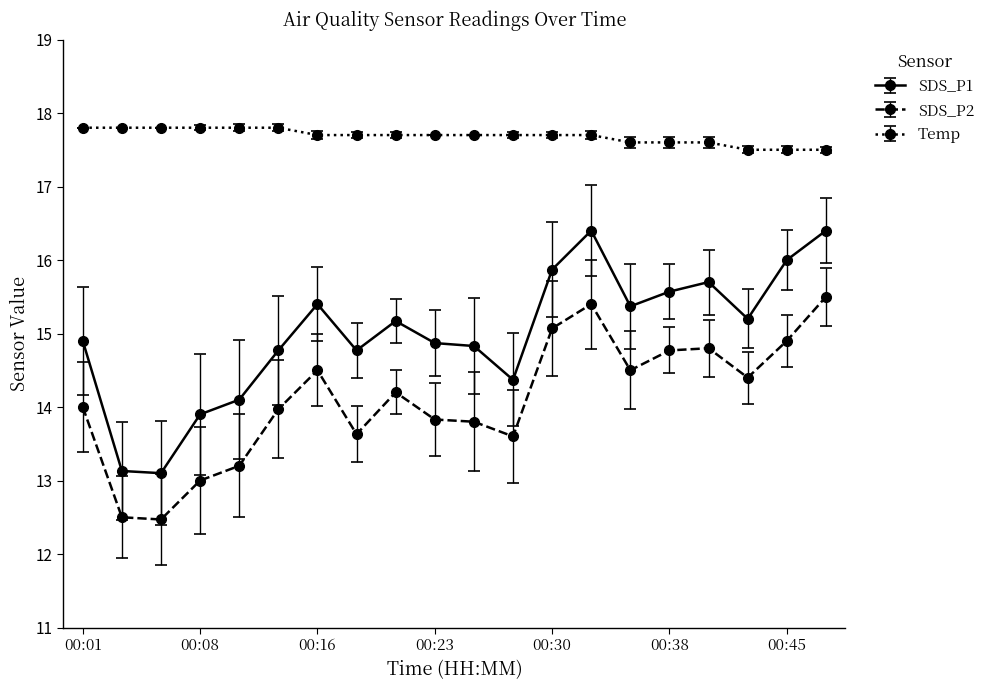

True or false: SDS_P1 has more than 1 interior local peaks.

True